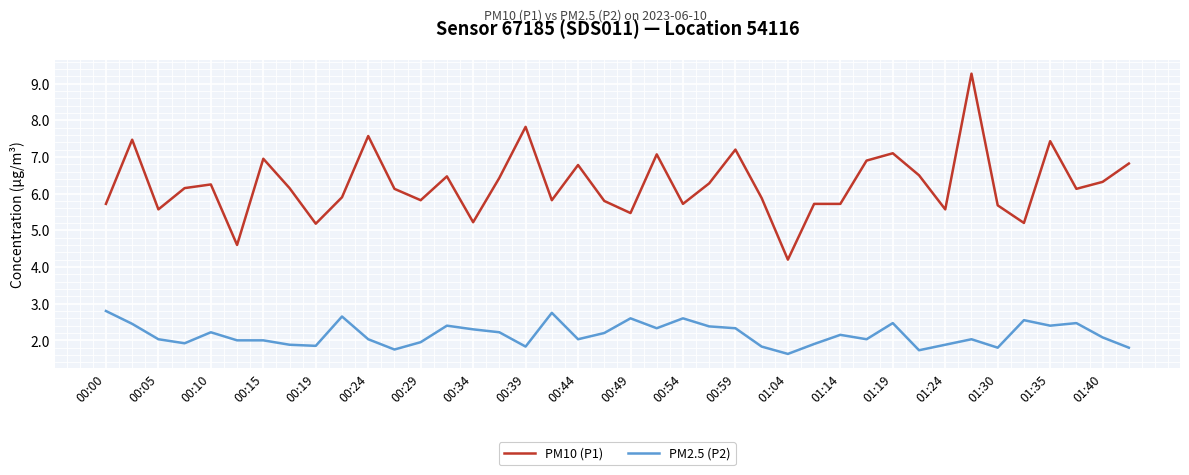

Which series has the largest range (max minus min)?

PM10 (P1)